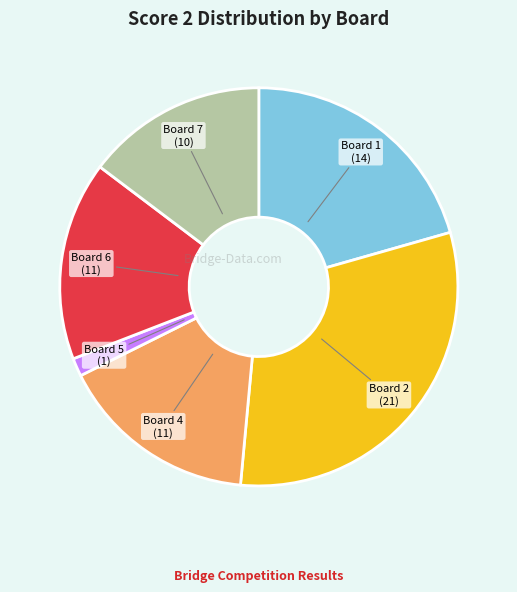

How many segments does this pie chart have?

6